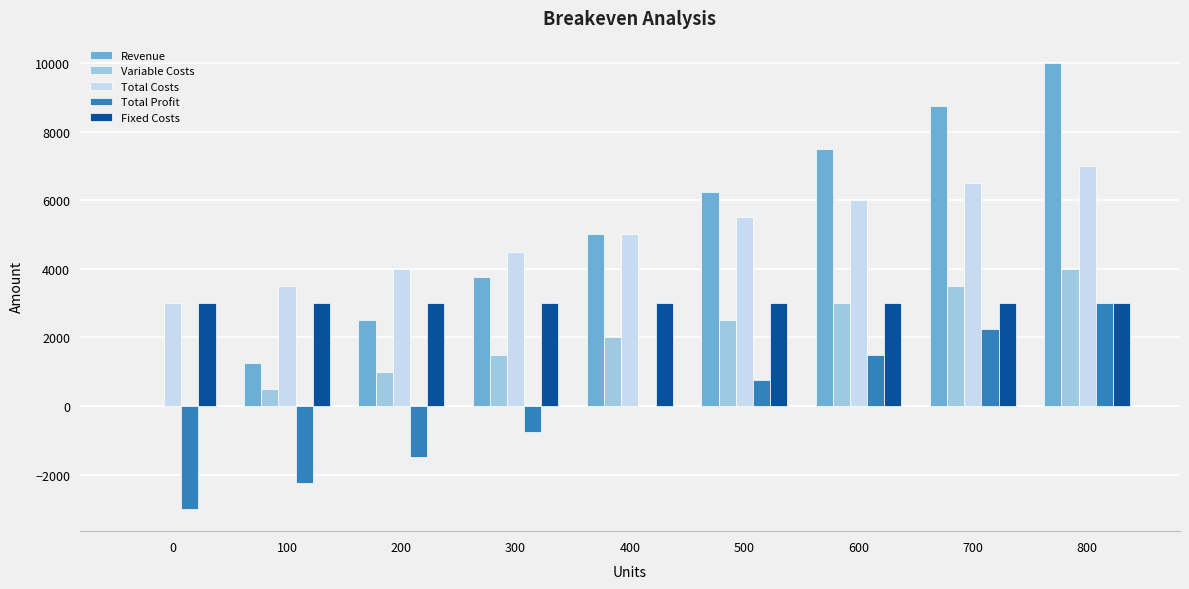

Between 300 and 800, which series saw the biggest shift?

Revenue